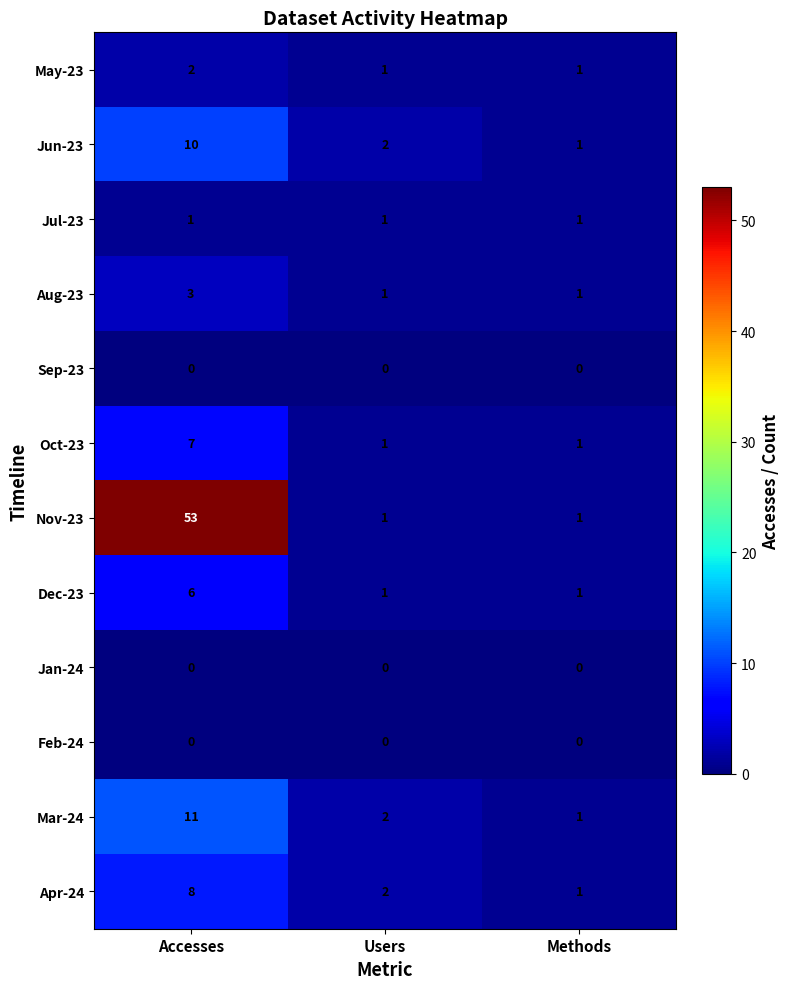

List the labels in order of Mar-24 value, smallest first.

Methods, Users, Accesses